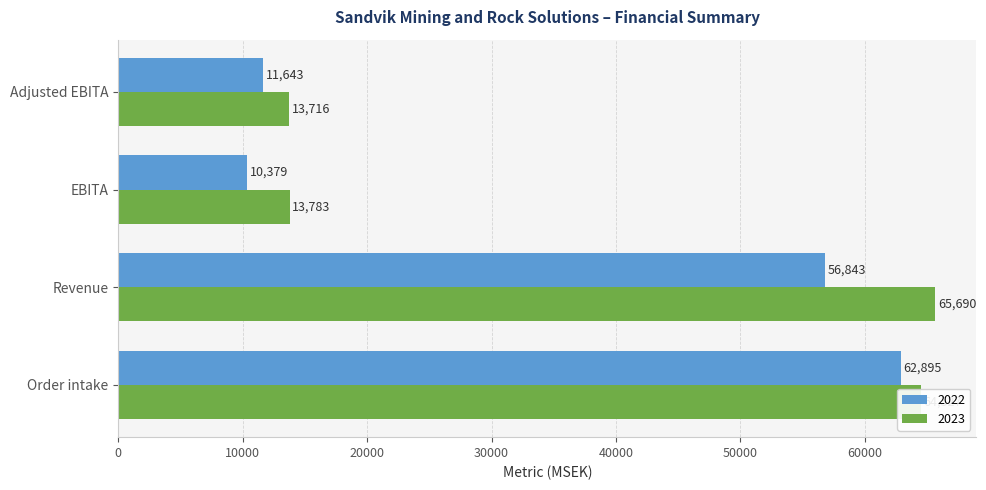

Rank the categories by 2022 value from lowest to highest.

EBITA, Adjusted EBITA, Revenue, Order intake